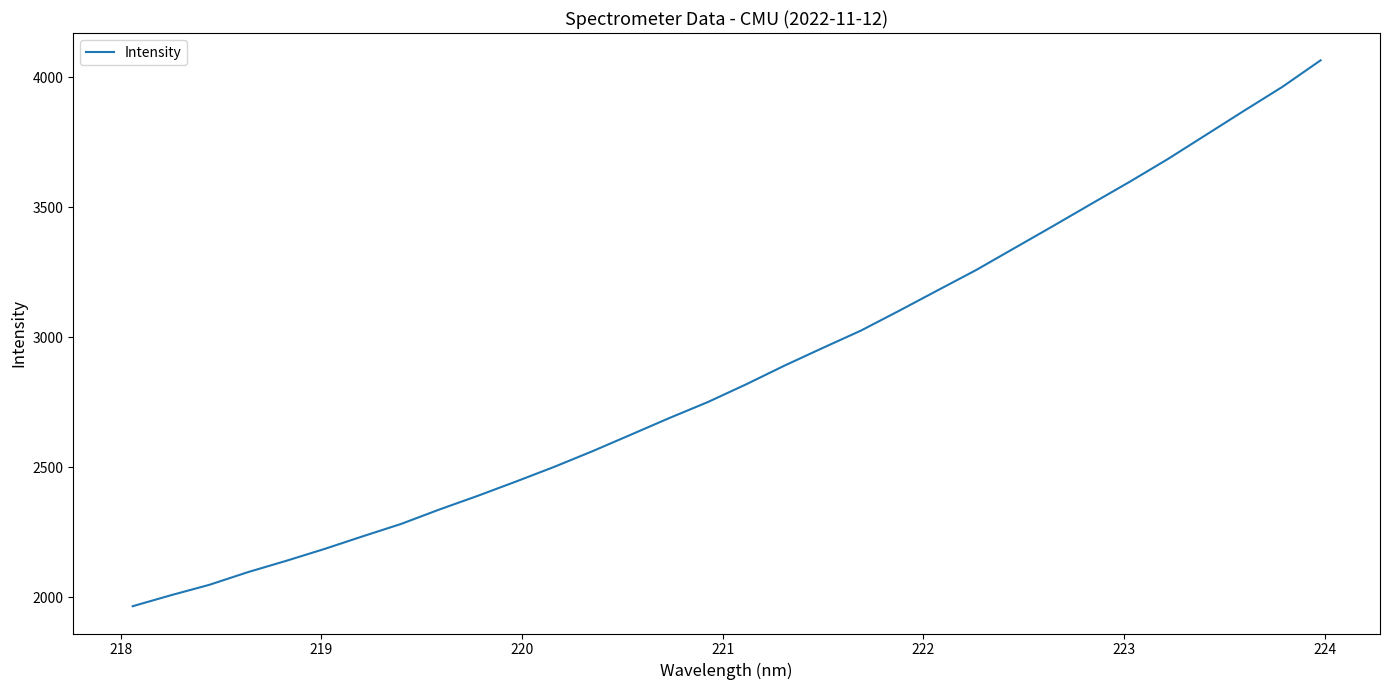

What is the greatest value displayed?

4065.9